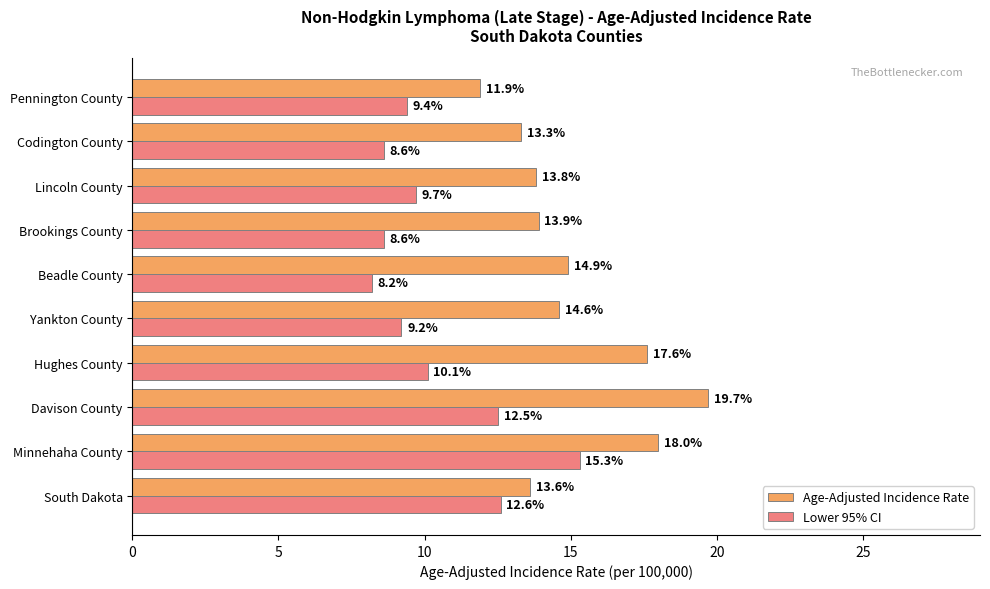

What is the approximate value of Age-Adjusted Incidence Rate at Minnehaha County?

18.0